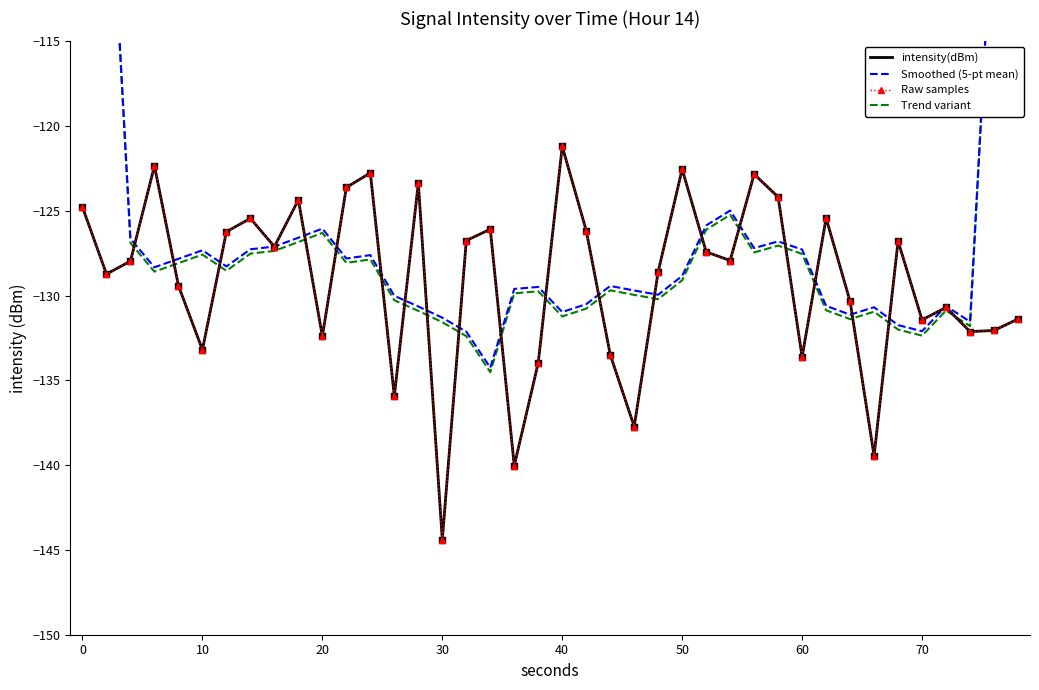

Which series has the largest total across all categories?

Smoothed (5-pt mean)